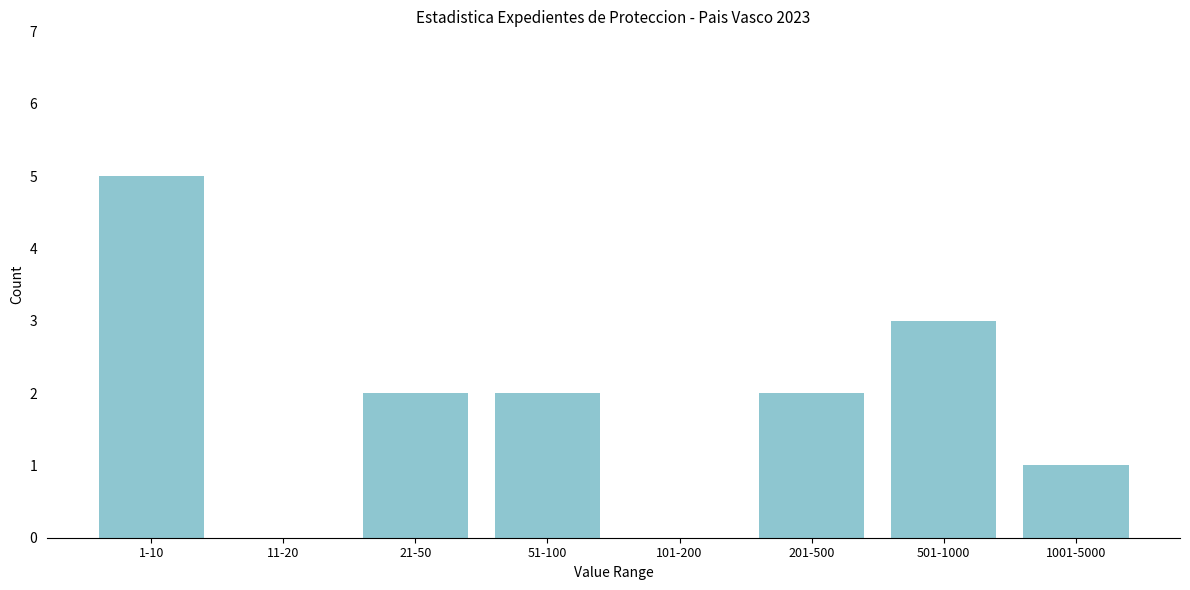

Reading left to right, extract all data points from this chart.

1-10=5	11-20=0	21-50=2	51-100=2	101-200=0	201-500=2	501-1000=3	1001-5000=1